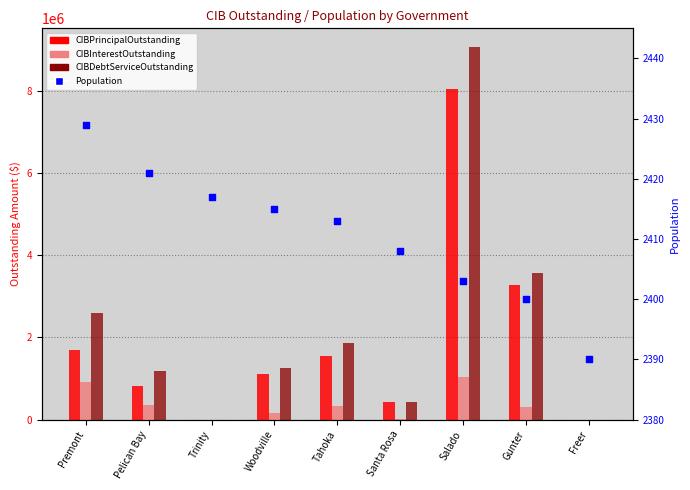

What are all the series names shown in the legend?

CIBPrincipalOutstanding, CIBInterestOutstanding, CIBDebtServiceOutstanding, Population